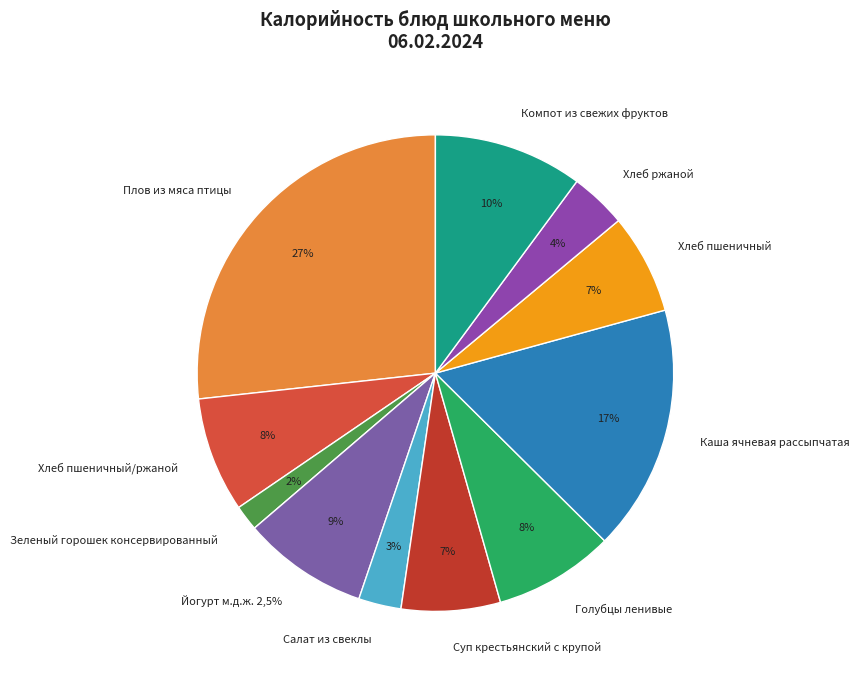

Does any single category account for the majority?

No